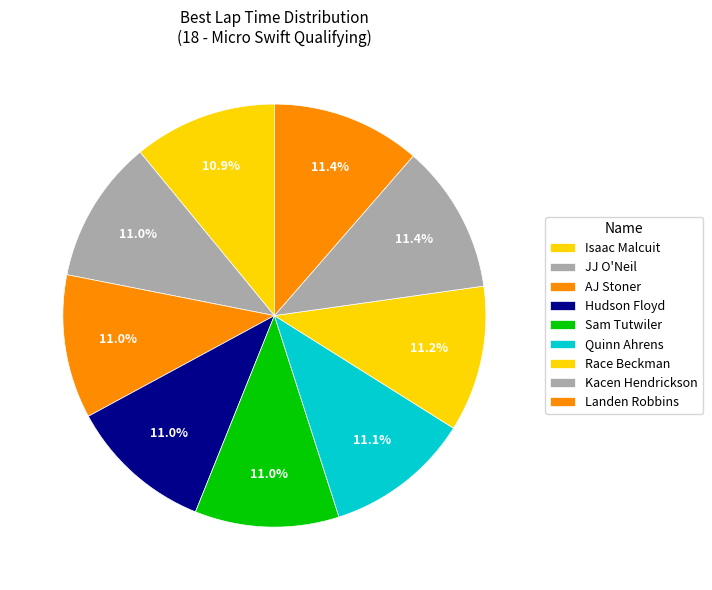

Is it true that Landen Robbins is 18% of the pie?

False